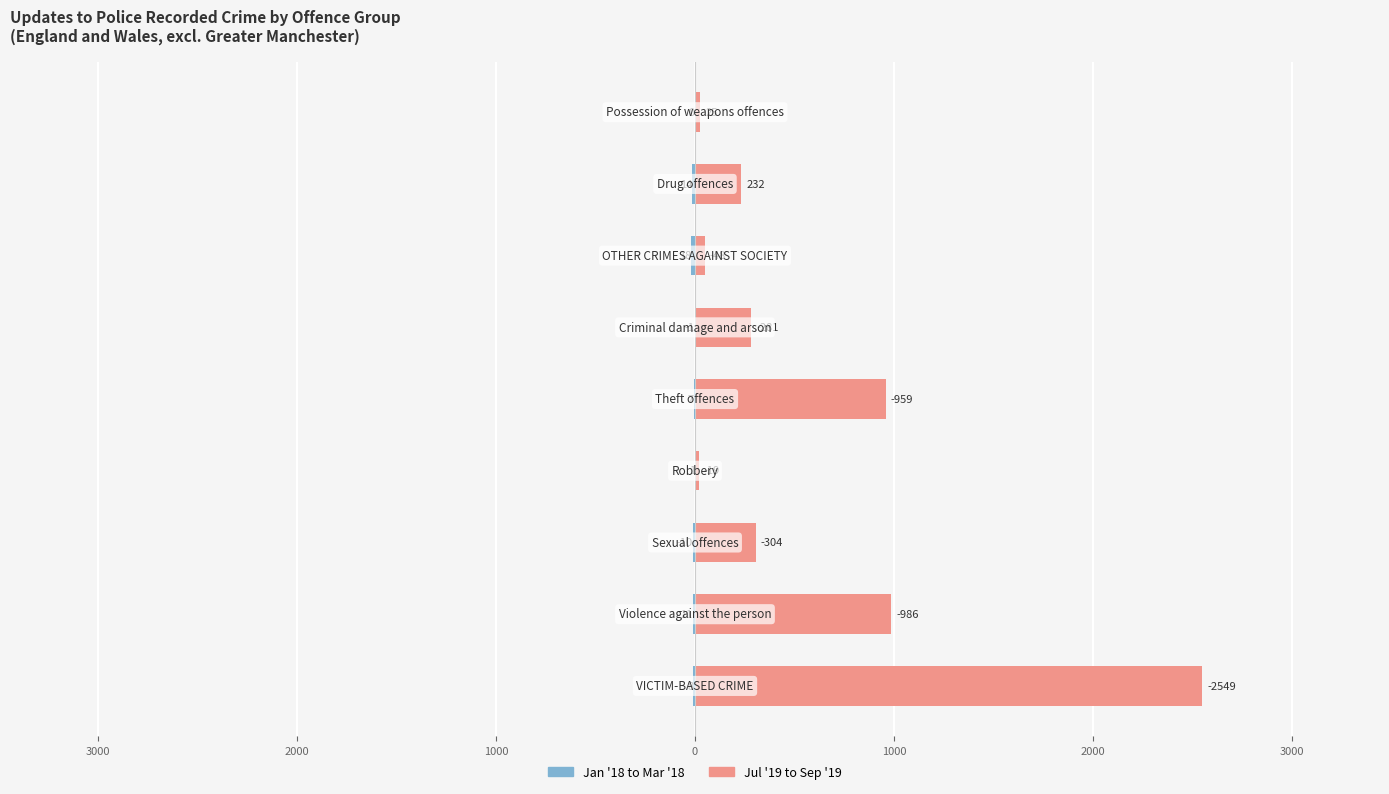

Reading left to right, extract all data points from this chart.

Jan '18 to Mar '18: 4000=-8	3000=-11	2000=-10	1000=-1	0=-7	1000=-1	2000=-18	3000=-14	4000=0
Jul '19 to Sep '19: 4000=2549	3000=986	2000=304	1000=19	0=959	1000=281	2000=48	3000=232	4000=25